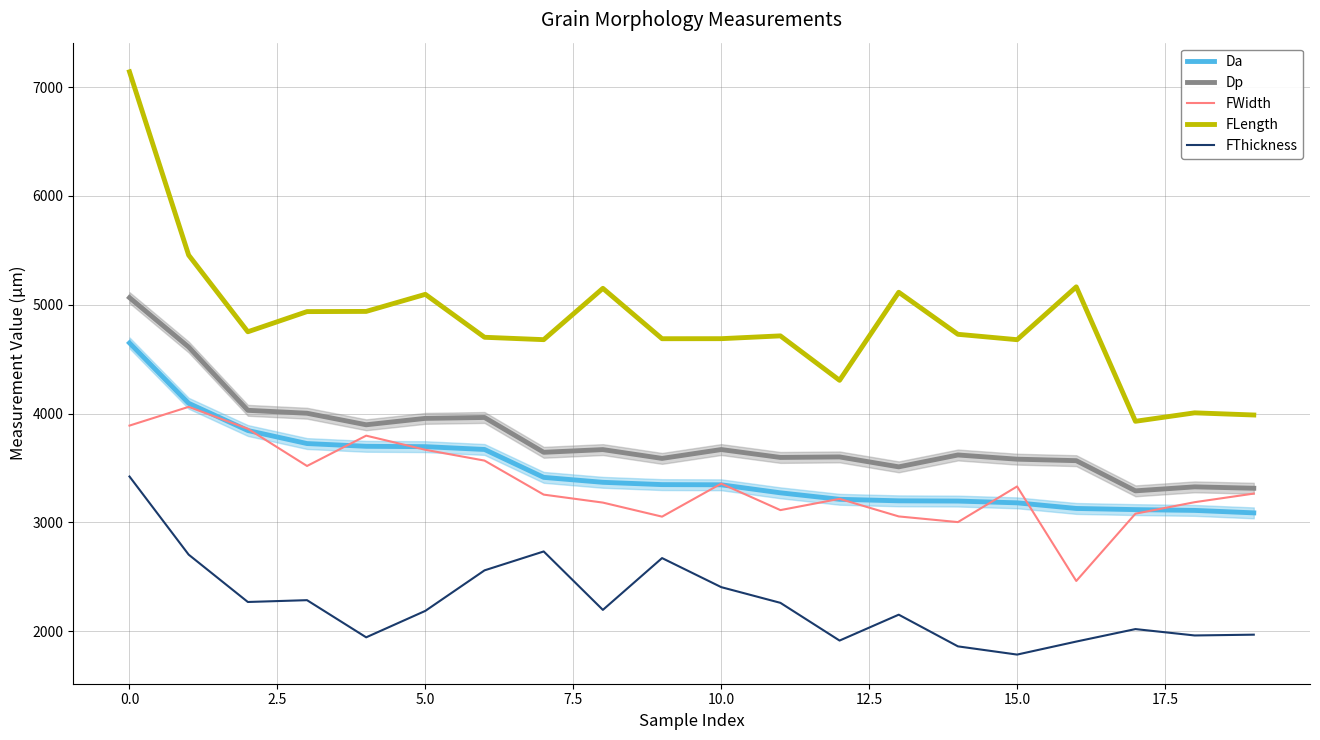

Which series has the largest total across all categories?

FLength